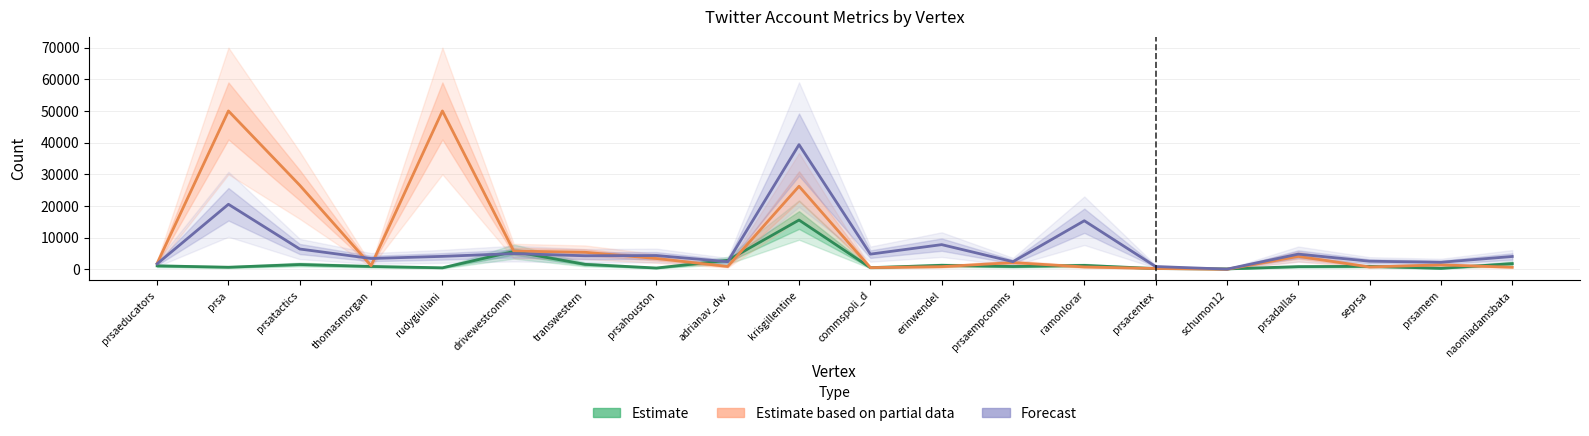

What is the spread (max minus min) of values at prsaempcomms?

1520